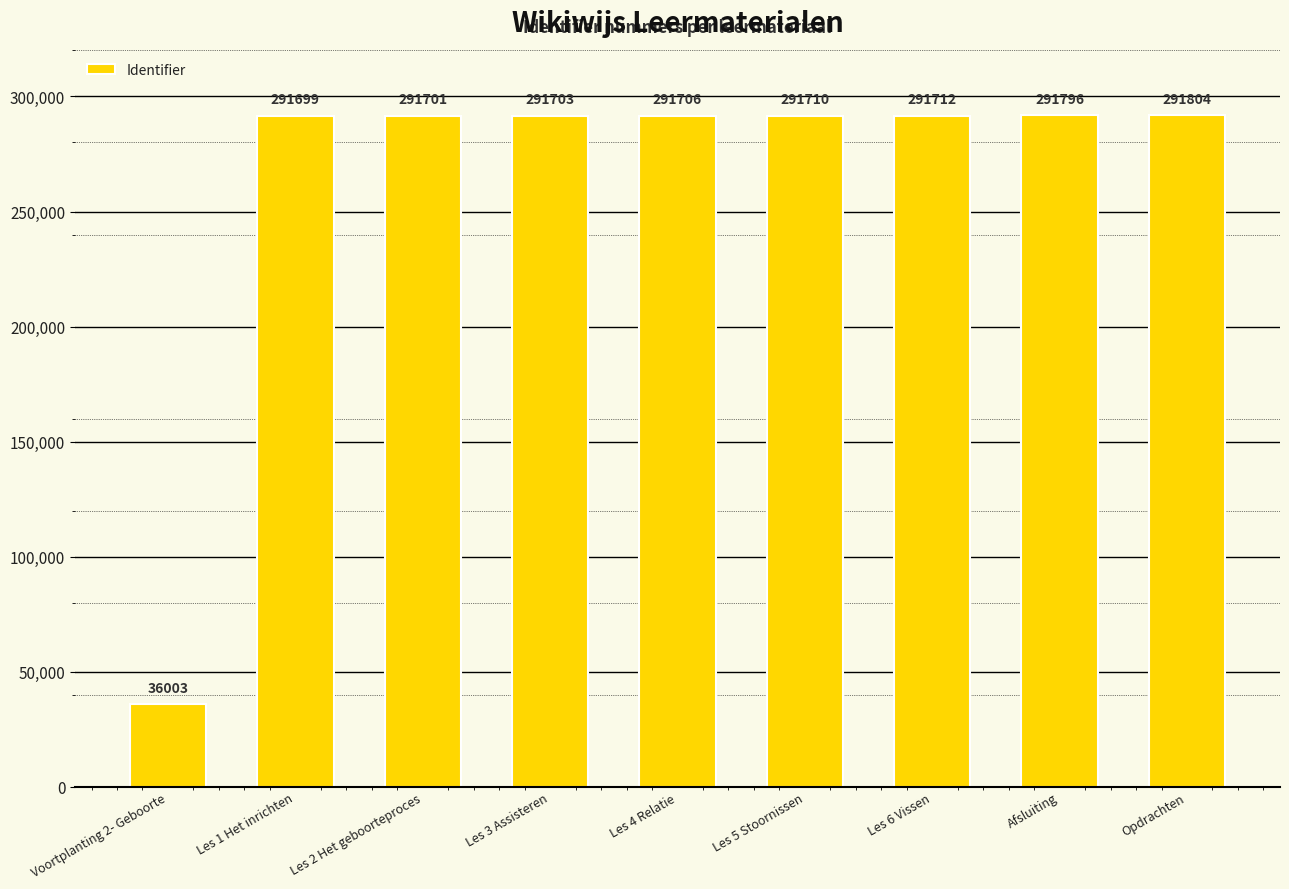

Which has a higher value, Les 5 Stoornissen or Les 3 Assisteren?

Les 5 Stoornissen